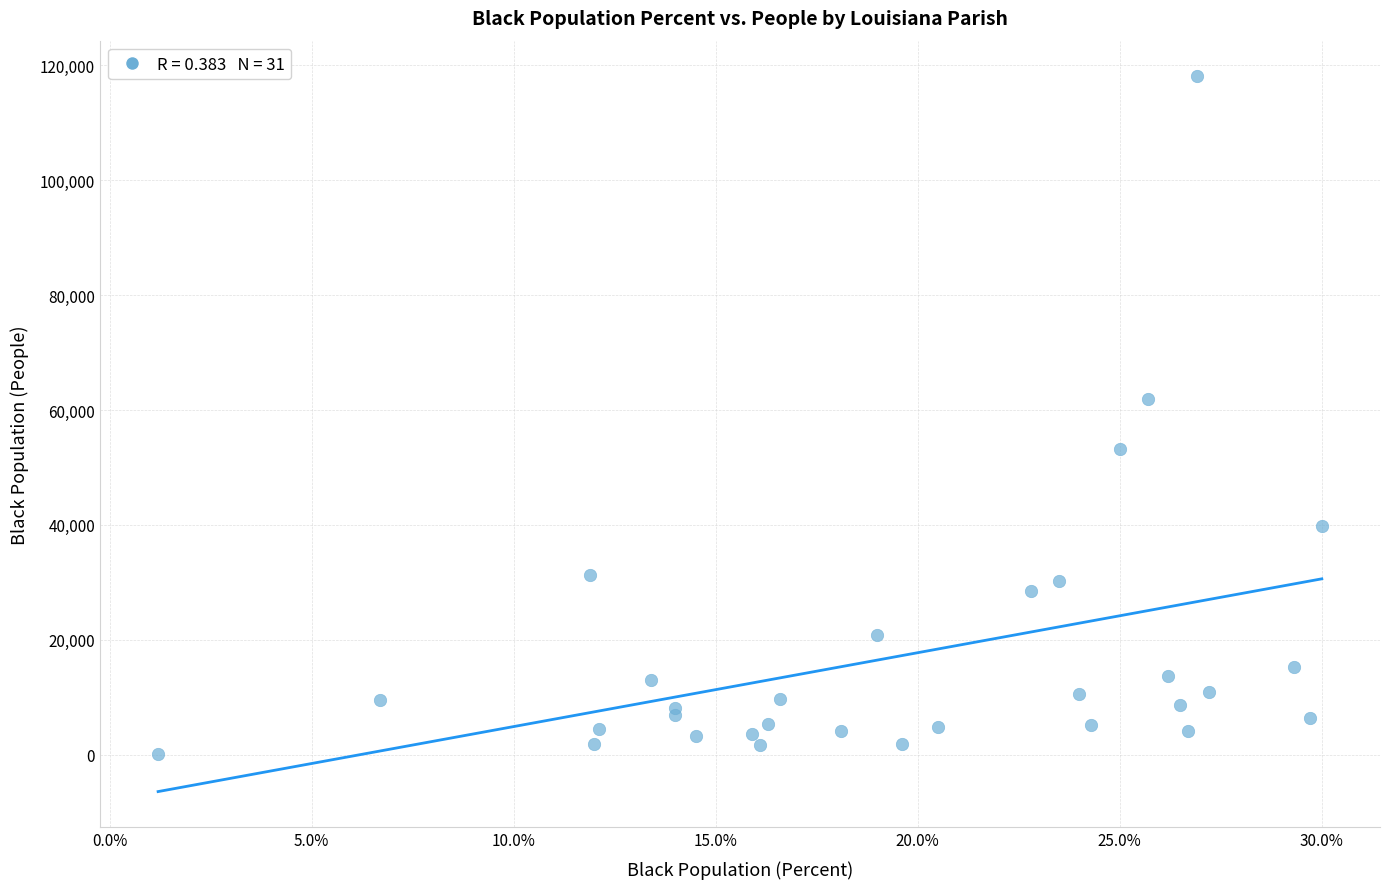

What Y value in the scatter plot is closest to 59072?

61992